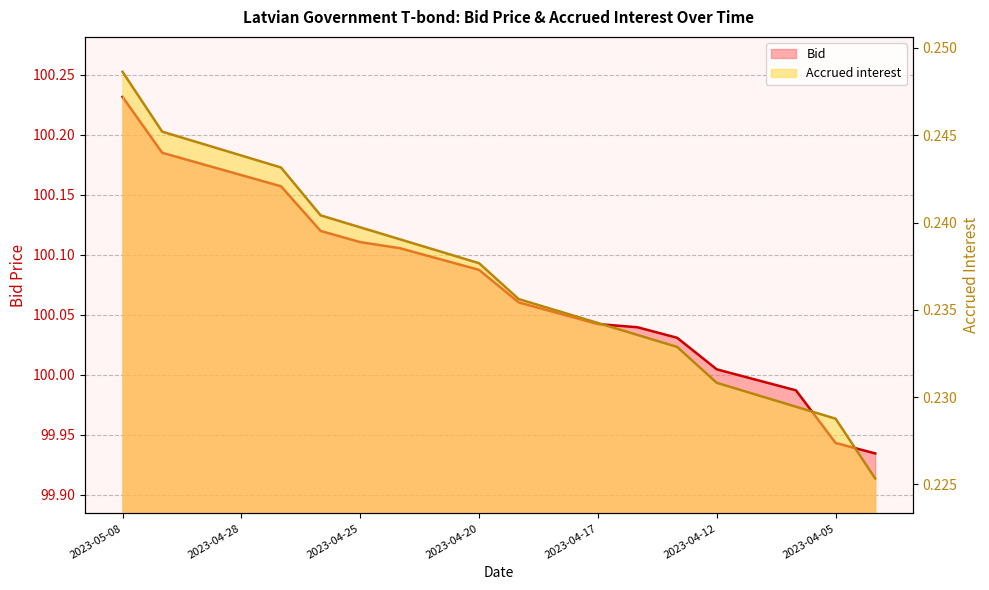

What is the maximum value for Bid?

100.2